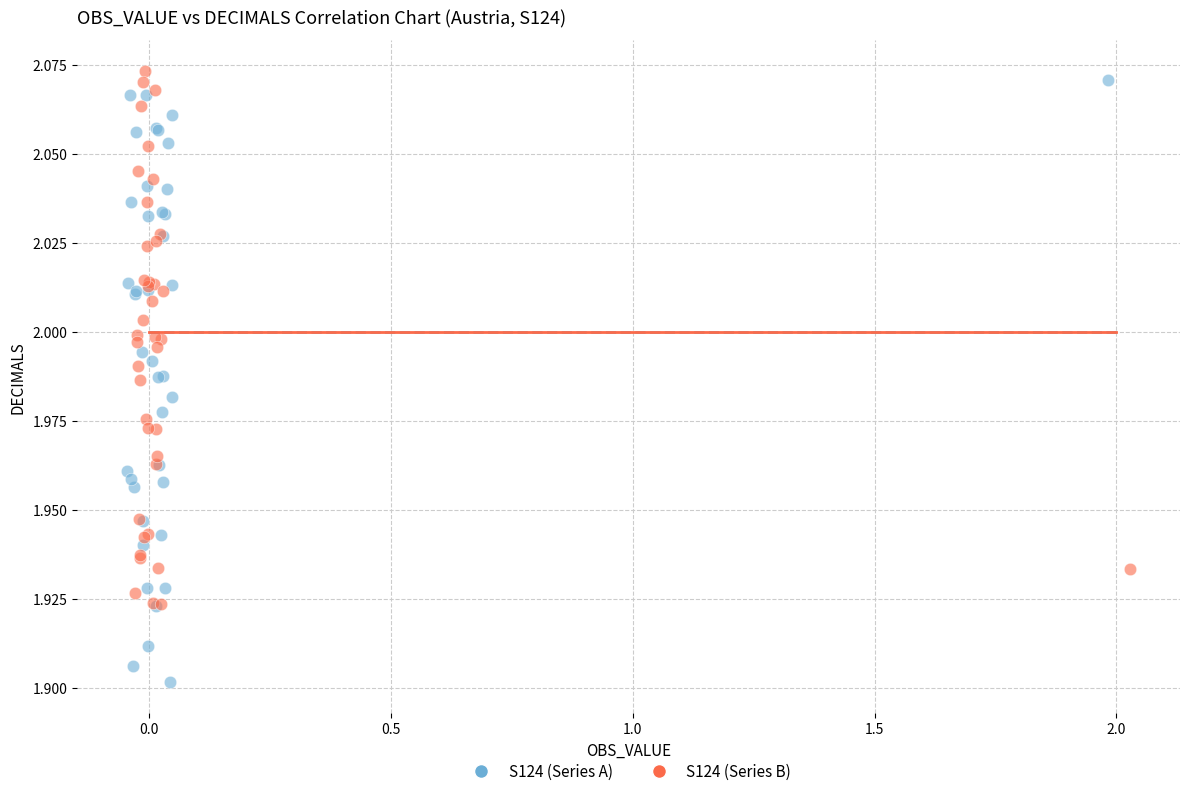

Which series contains the lowest Y value?

S124 (Series A)